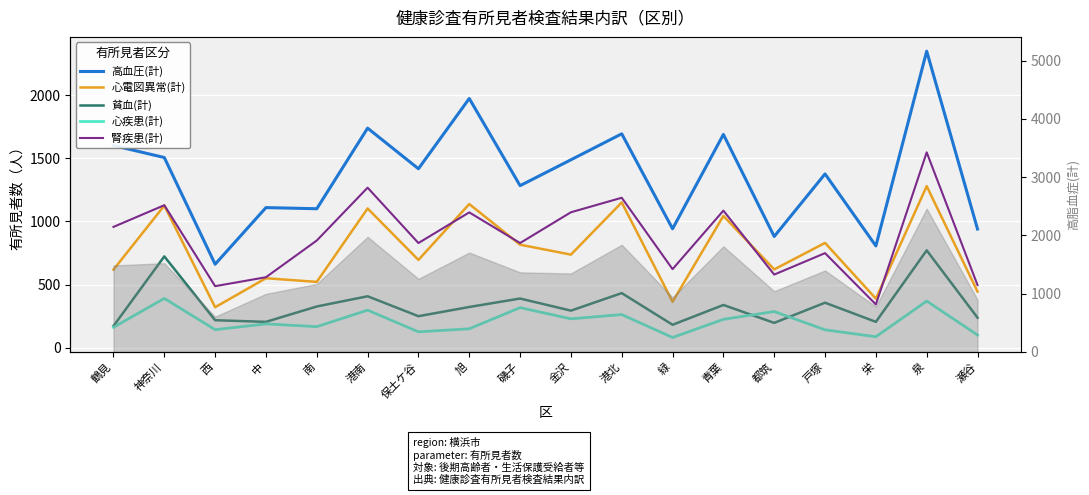

Reading left to right, transcribe all the data shown in this chart.

高血圧(計): 1602	1507	661	1110	1101	1740	1418	1975	1284	1489	1695	942	1690	881	1377	806	2350	940
心電図異常(計): 618	1126	320	550	521	1103	695	1138	816	737	1151	363	1044	620	830	388	1280	444
貧血(計): 171	723	217	204	326	407	249	322	389	293	432	181	338	196	356	204	771	237
心疾患(計): 161	390	142	188	166	297	125	149	317	228	262	80	224	286	141	86	369	100
腎疾患(計): 957	1129	487	558	849	1268	829	1072	829	1073	1188	622	1086	579	749	342	1548	496